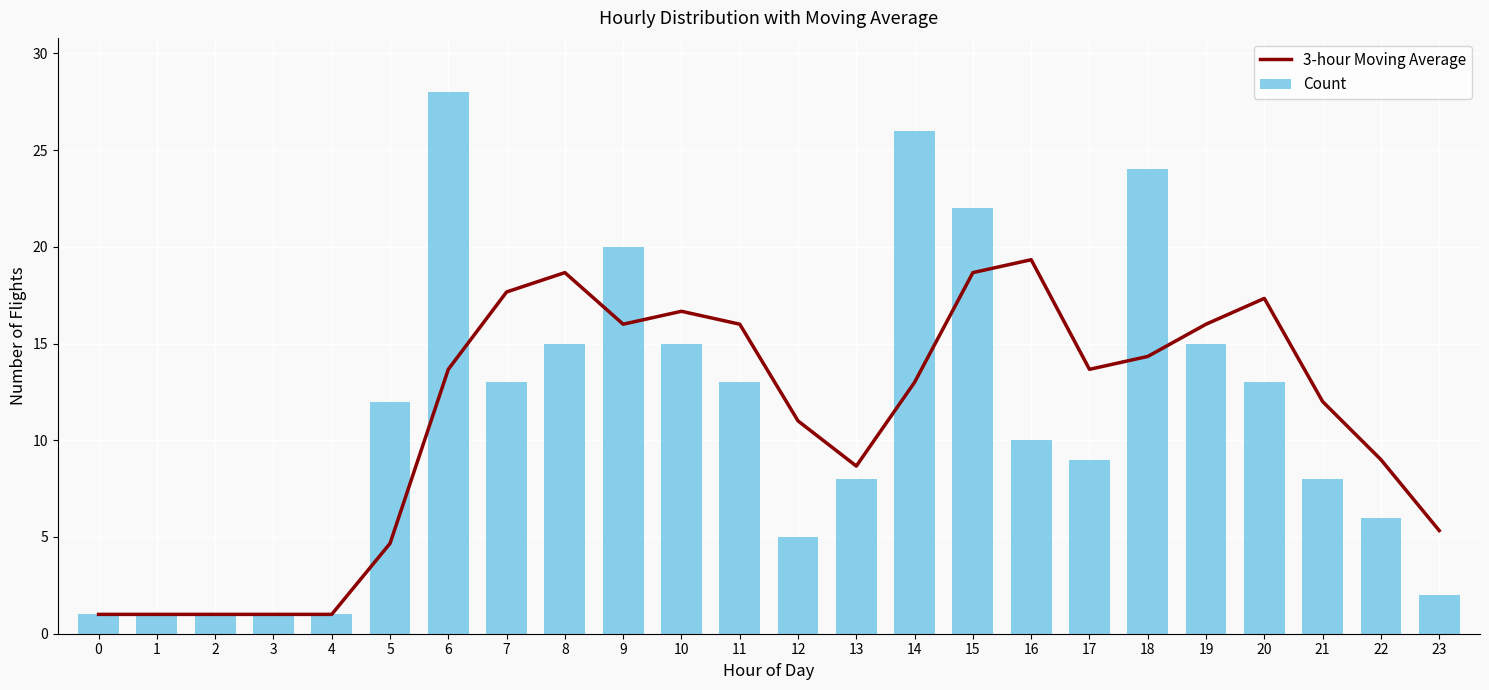

Rank the series by their maximum value, from highest to lowest.

Count, 3-hour Moving Average